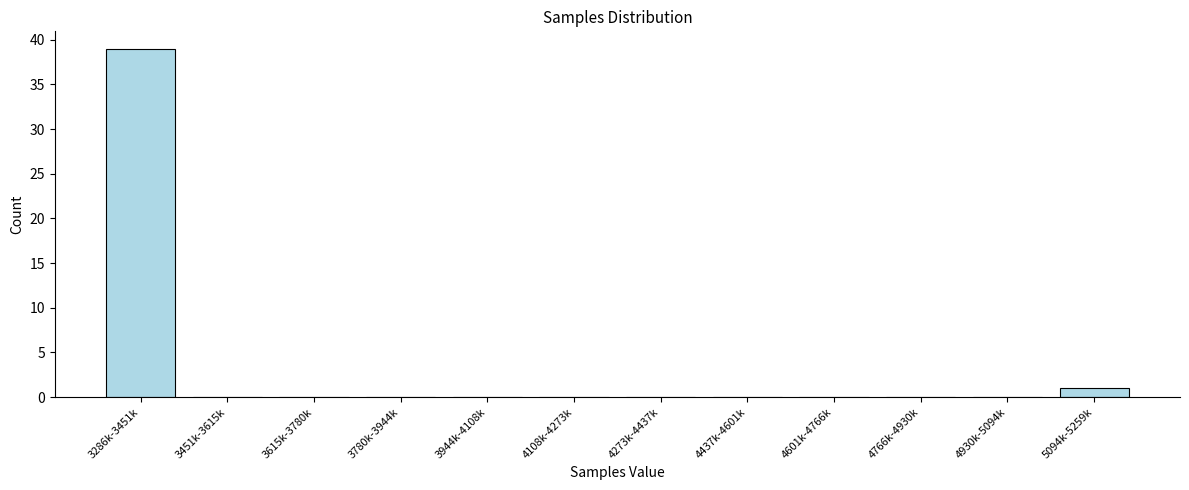

Reading left to right, what are all the values shown in this chart?

3286k-3451k=39	3451k-3615k=0	3615k-3780k=0	3780k-3944k=0	3944k-4108k=0	4108k-4273k=0	4273k-4437k=0	4437k-4601k=0	4601k-4766k=0	4766k-4930k=0	4930k-5094k=0	5094k-5259k=1